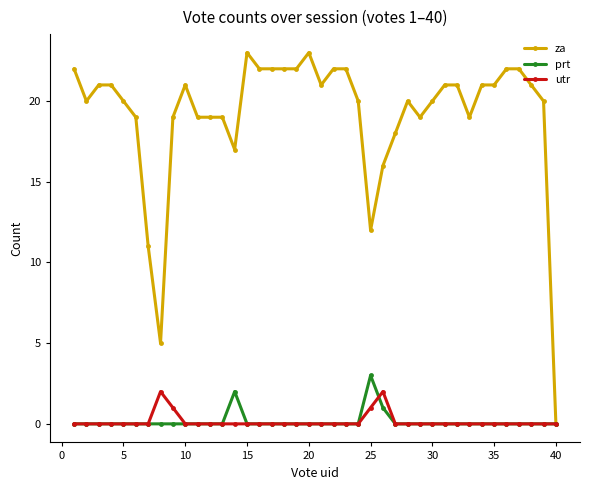

Which series has the largest range (max minus min)?

za